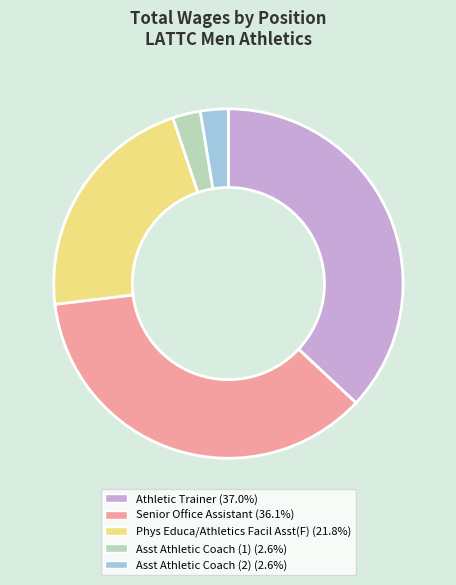

Is there any slice that represents more than half of the pie?

No